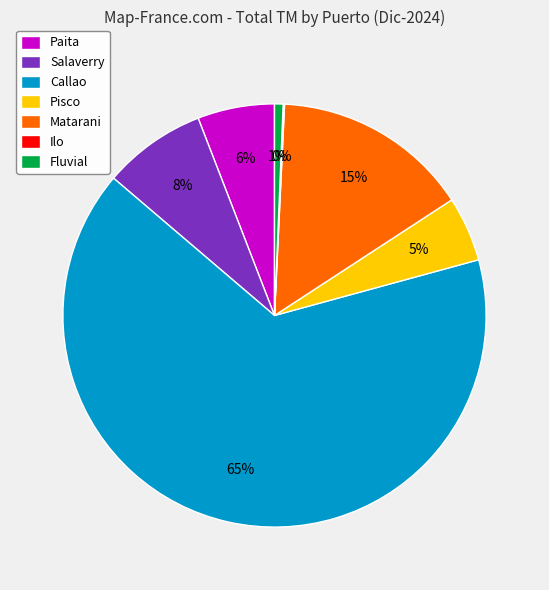

The Fluvial slice represents 1% of the pie. True or false?

True